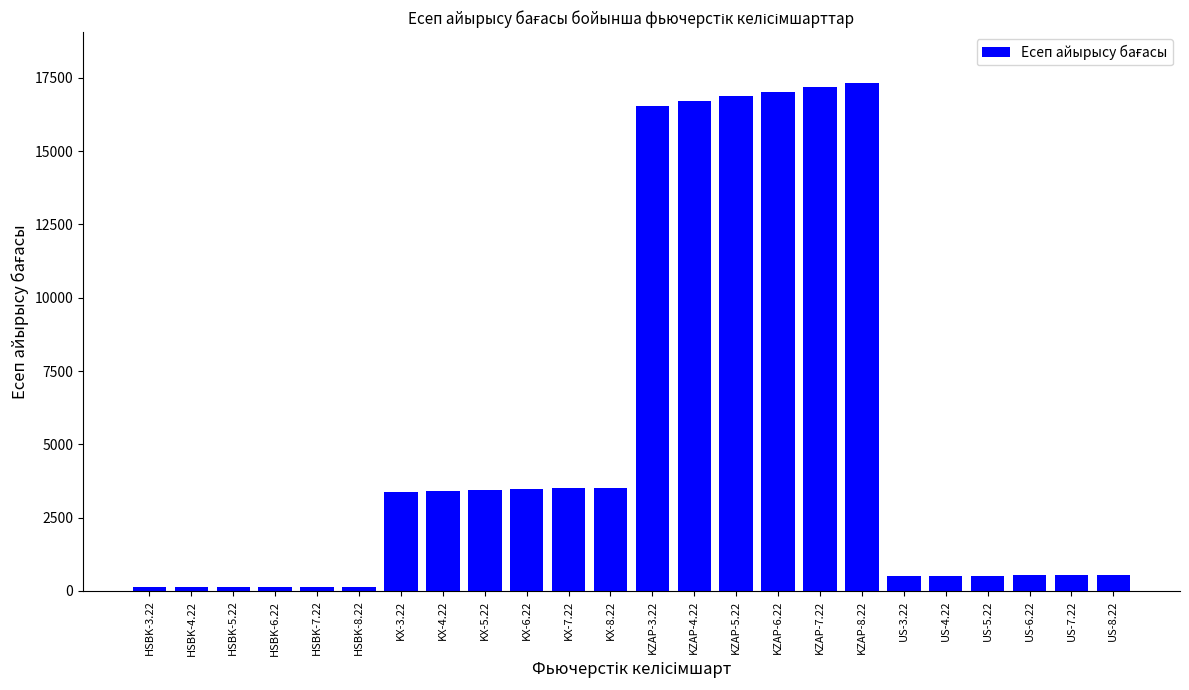

Is it true that the value at KZAP-4.22 is 16723.0?

True